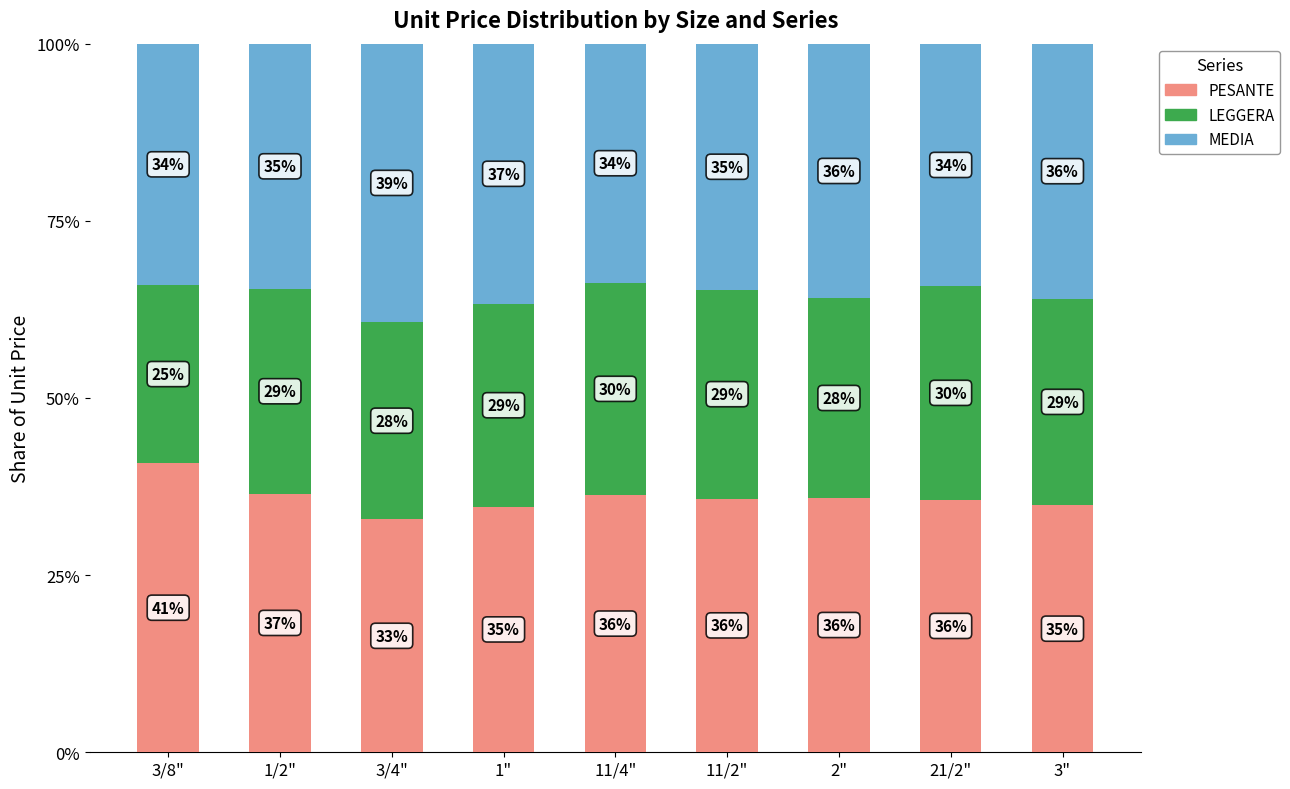

Is it true that PESANTE equals 59.6 at 11/2"?

False